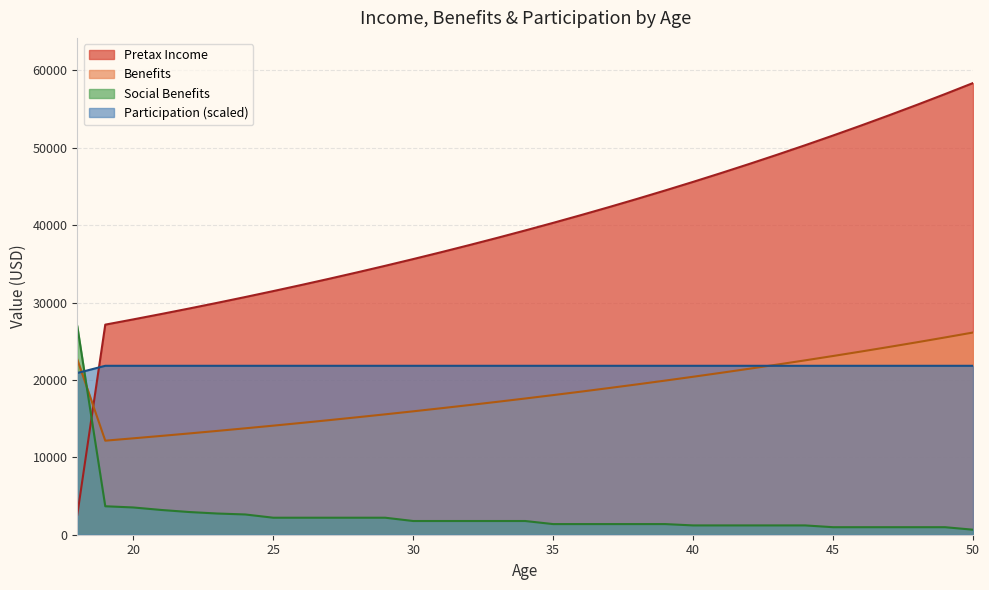

How many data points in Participation are less than 21825?

1